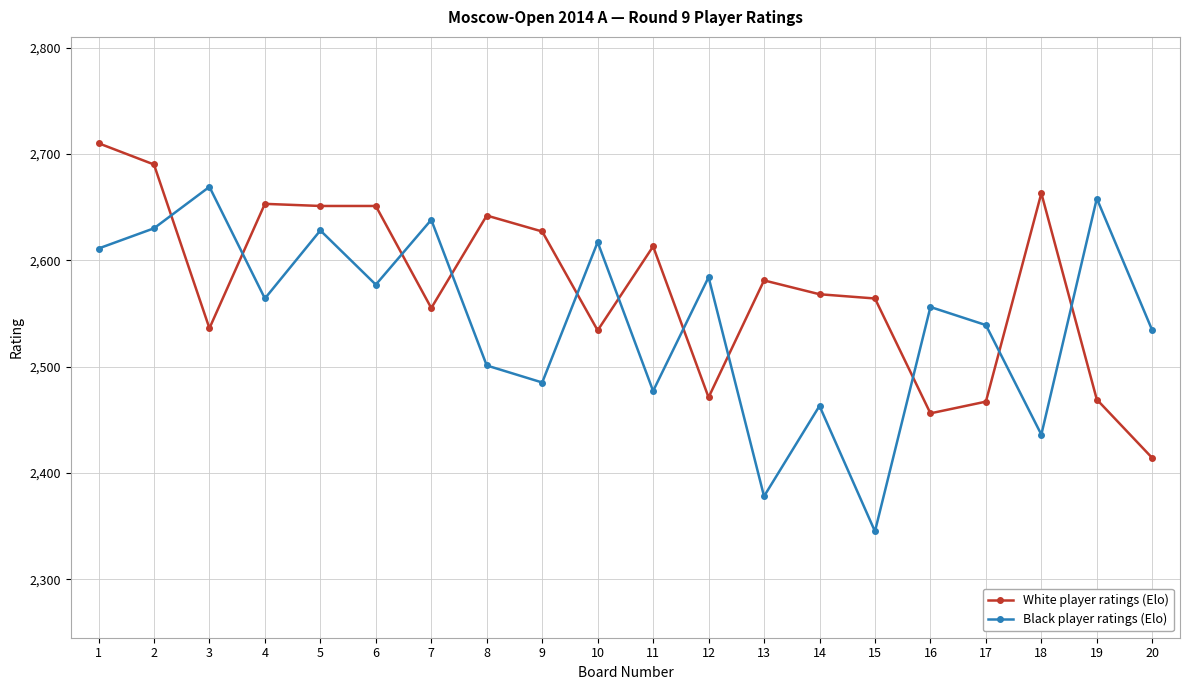

Where is the first local minimum for White player ratings (Elo)?

3